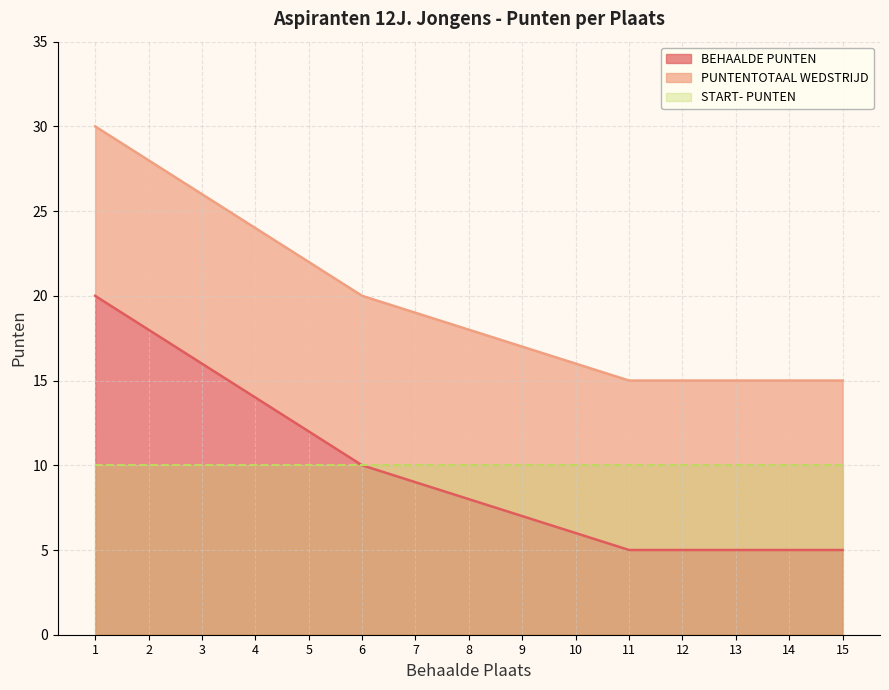

True or false: BEHAALDE PUNTEN and PUNTENTOTAAL WEDSTRIJD cross at least once.

False